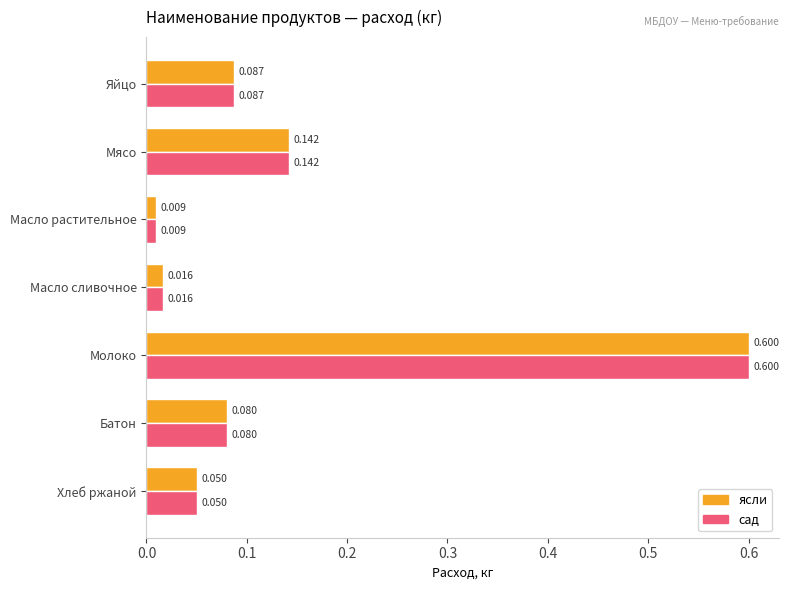

Where is сад nearest to the value 0?

Масло растительное